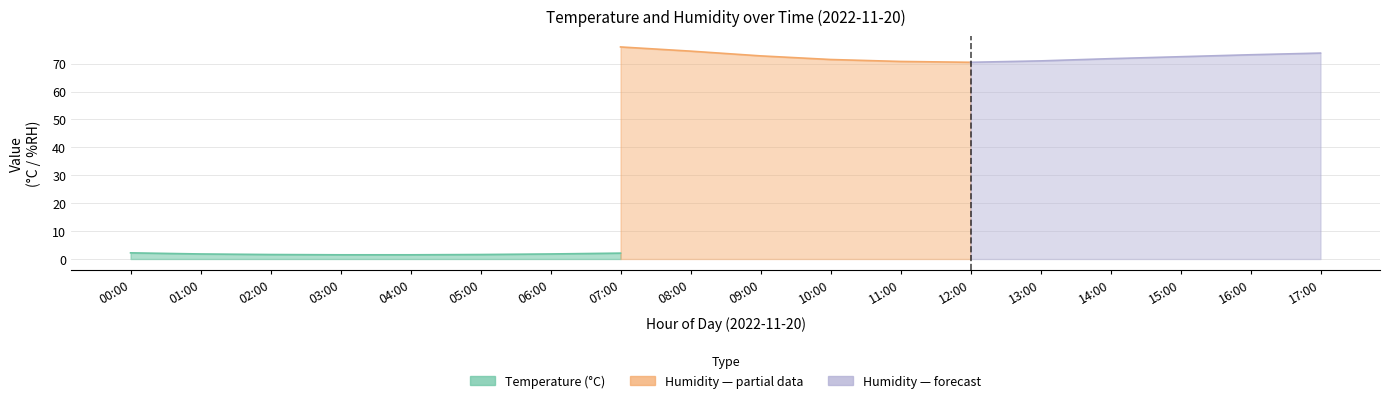

What is the label of the 15th point from the right?

03:00